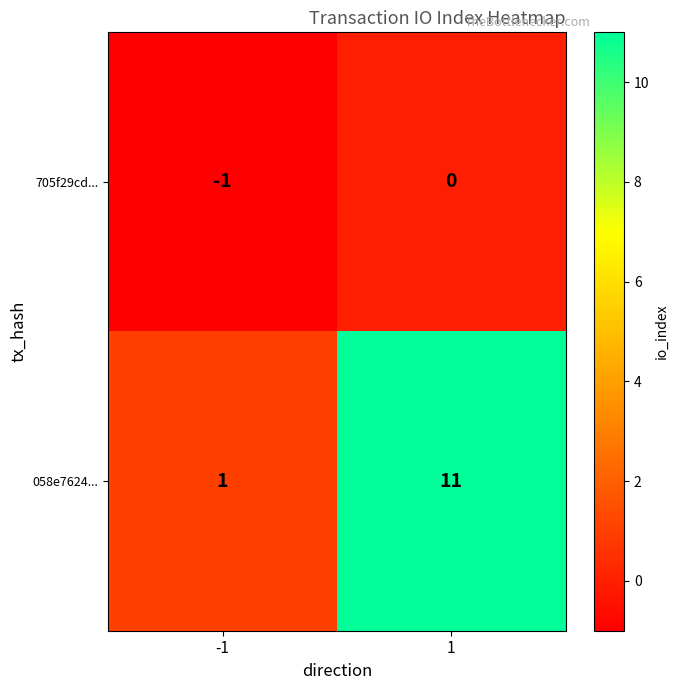

Between -1 and 1, which series saw the biggest shift?

058e7624...